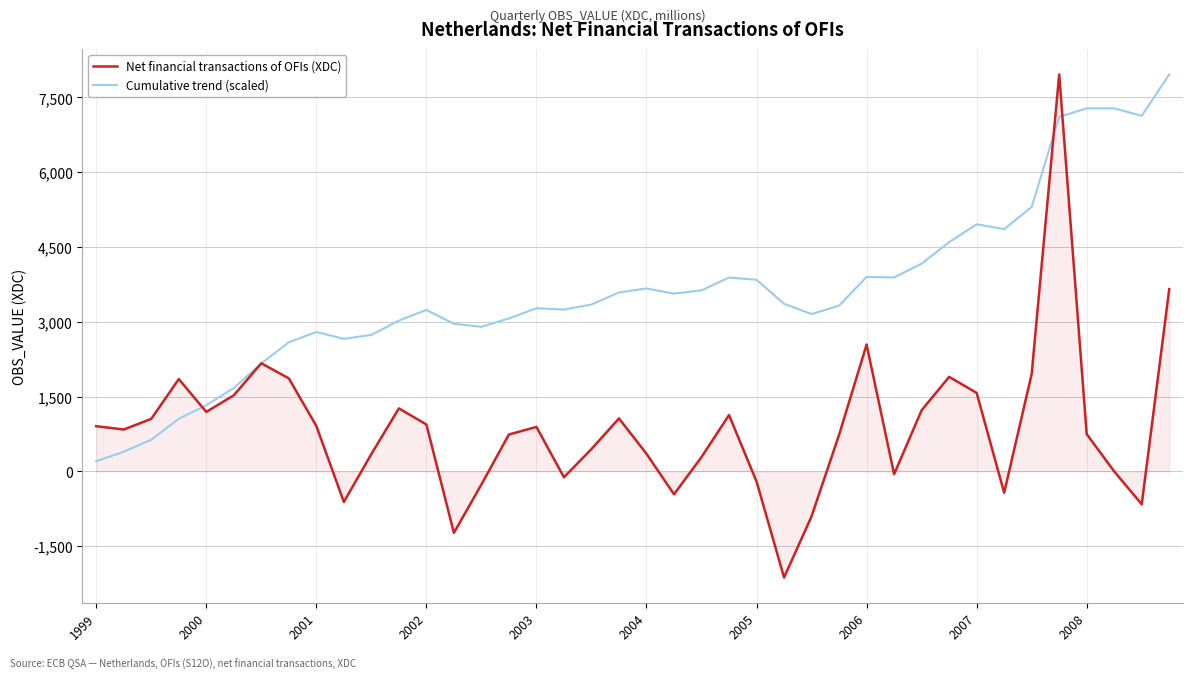

True or false: Cumulative trend (scaled) has more than 0 interior local peaks.

True